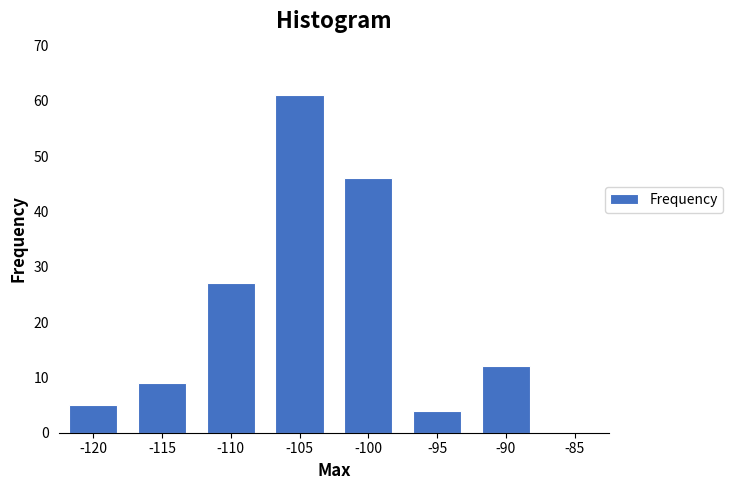

Reading right to left, what are all the values shown in this chart?

-85=0	-90=12	-95=4	-100=46	-105=61	-110=27	-115=9	-120=5